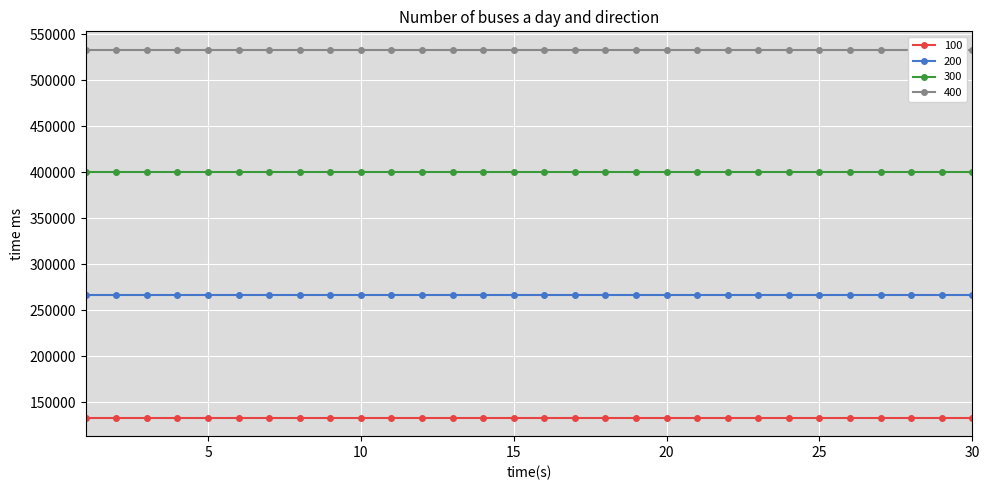

Which series has the largest total across all categories?

400